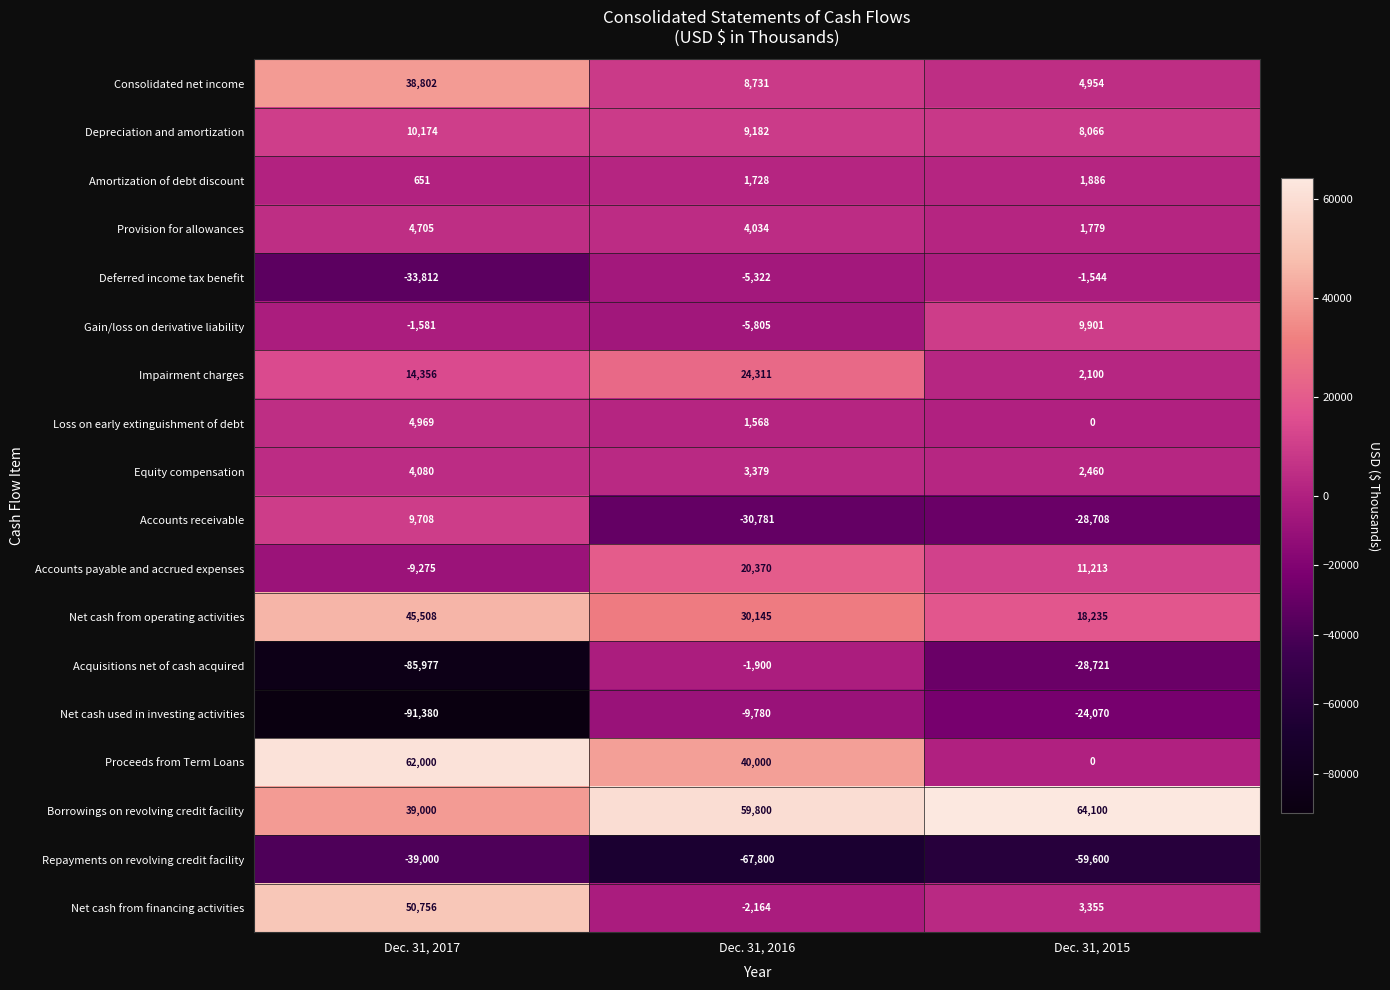

The value of Depreciation and amortization at Dec. 31, 2015 is 13901. True or false?

False